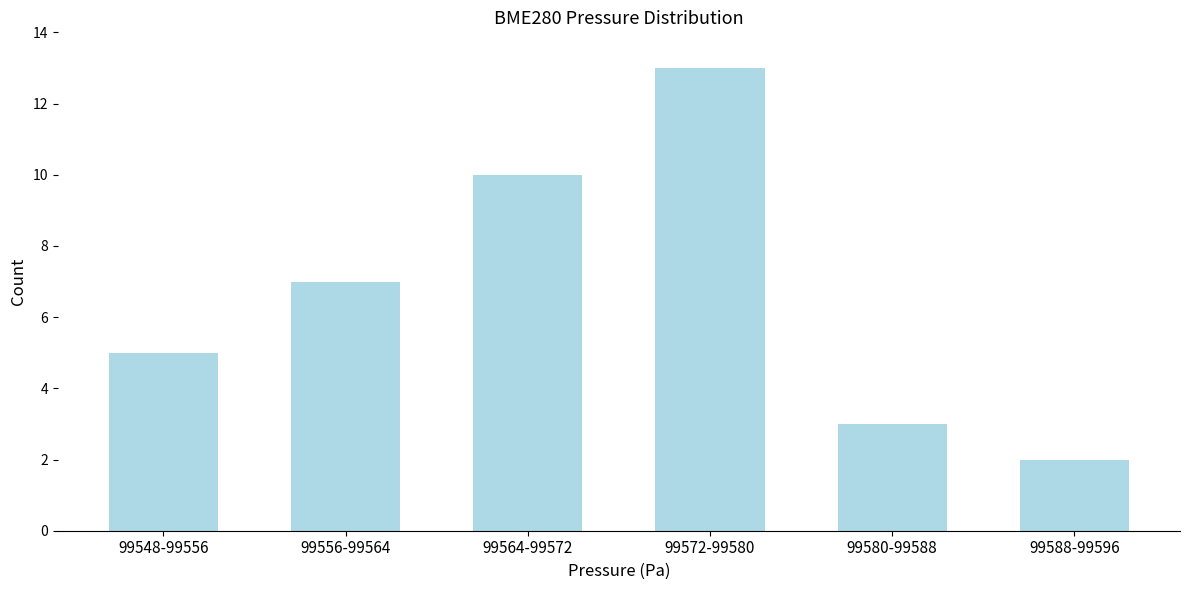

Reading left to right, what are all the values shown in this chart?

5	7	10	13	3	2